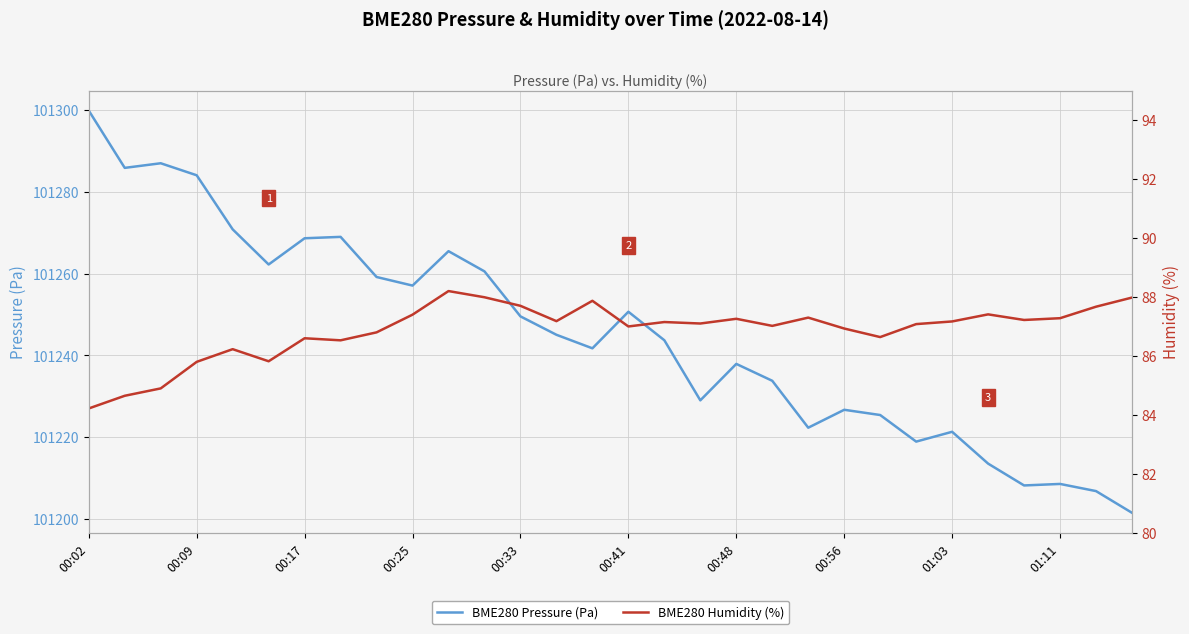

Reading left to right, list all the values displayed in this chart.

BME280 Pressure (Pa): 101299.8	101285.8	101287.0	101284.0	101270.8	101262.2	101268.6	101269.0	101259.2	101257.1	101265.5	101260.5	101249.5	101245.0	101241.7	101250.7	101243.7	101229.0	101237.9	101233.8	101222.3	101226.7	101225.4	101218.9	101221.3	101213.5	101208.2	101208.6	101206.8	101201.5
BME280 Humidity (%): 84.2	84.7	84.9	85.8	86.2	85.8	86.6	86.5	86.8	87.4	88.2	88.0	87.7	87.2	87.9	87.0	87.2	87.1	87.3	87.0	87.3	86.9	86.6	87.1	87.2	87.4	87.2	87.3	87.7	88.0